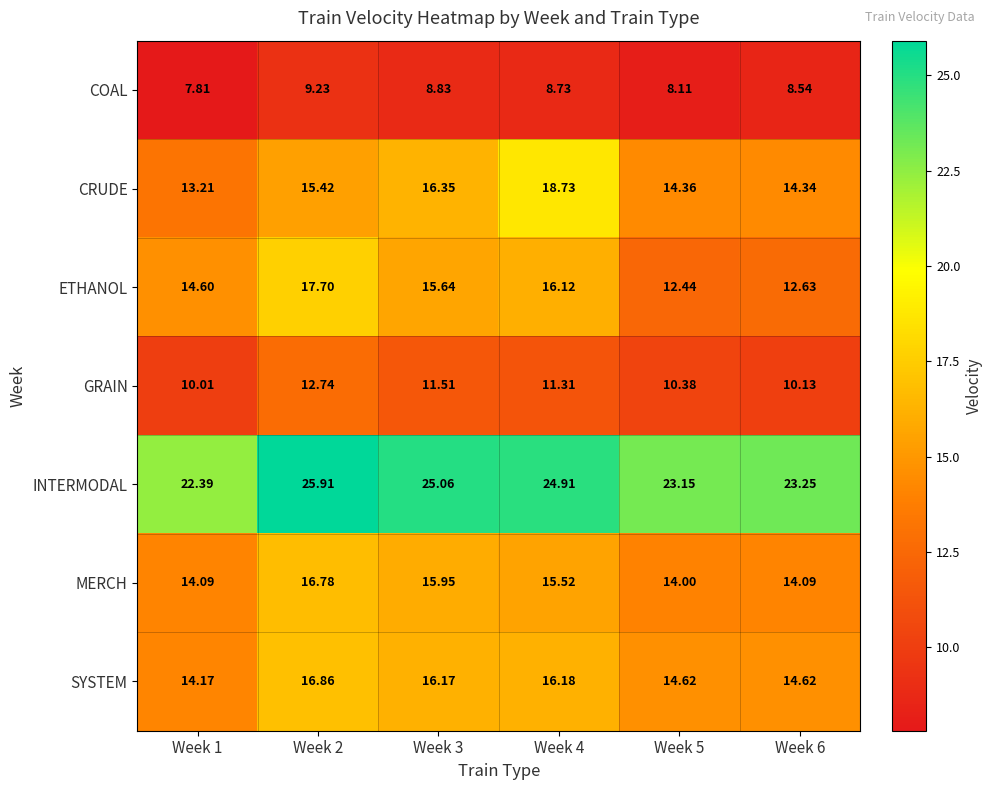

Which series has the largest range (max minus min)?

CRUDE